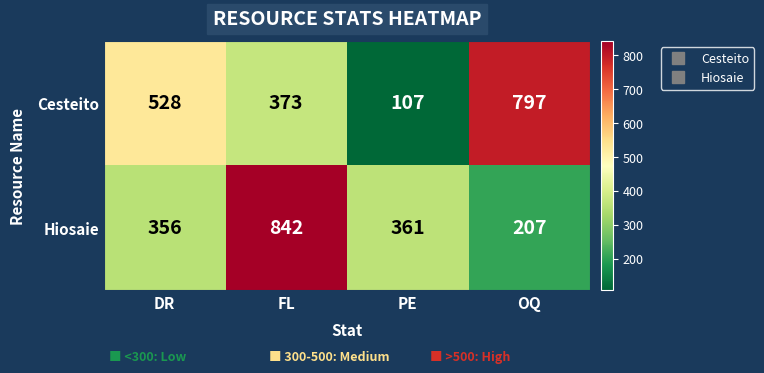

At how many categories does at least one series exceed 298?

4